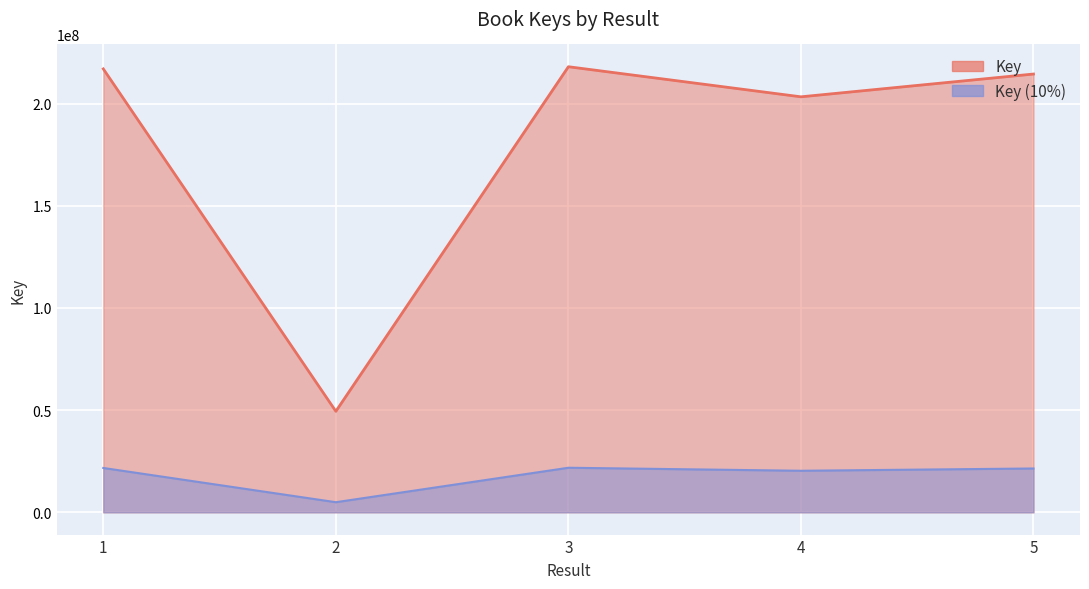

Reading right to left, extract all data points from this chart.

214439770	203291076	218014010	49418624	216944569